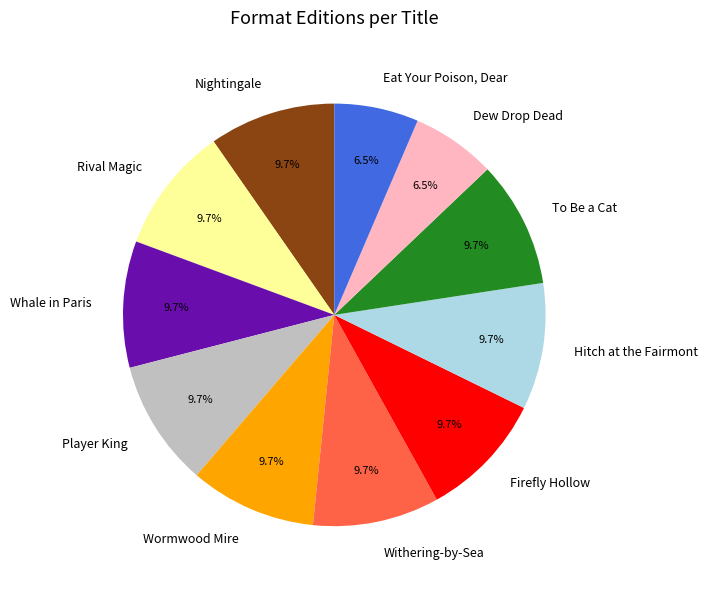

Is there any slice that represents more than half of the pie?

No